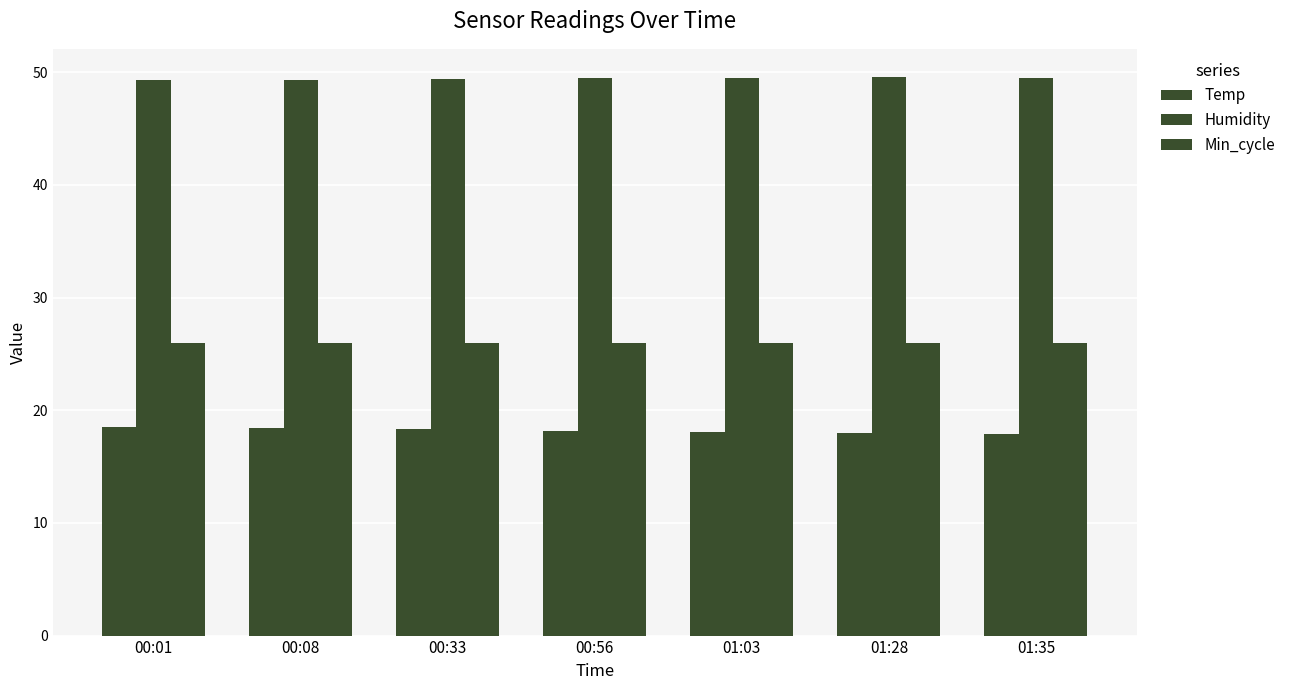

At 00:08, list the series in order from largest to smallest.

Humidity, Min_cycle, Temp